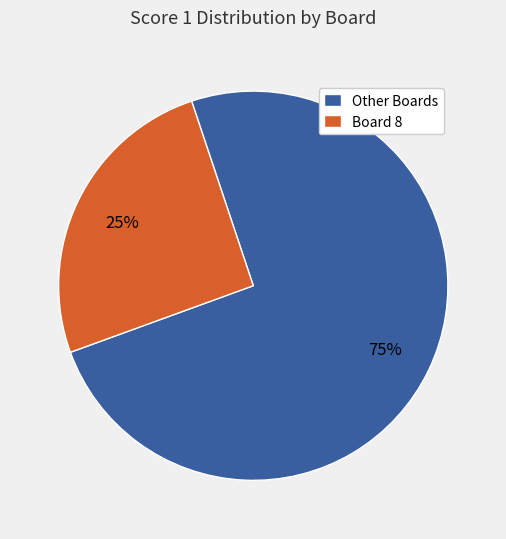

Rank the categories by value from highest to lowest.

Other Boards, Board 8